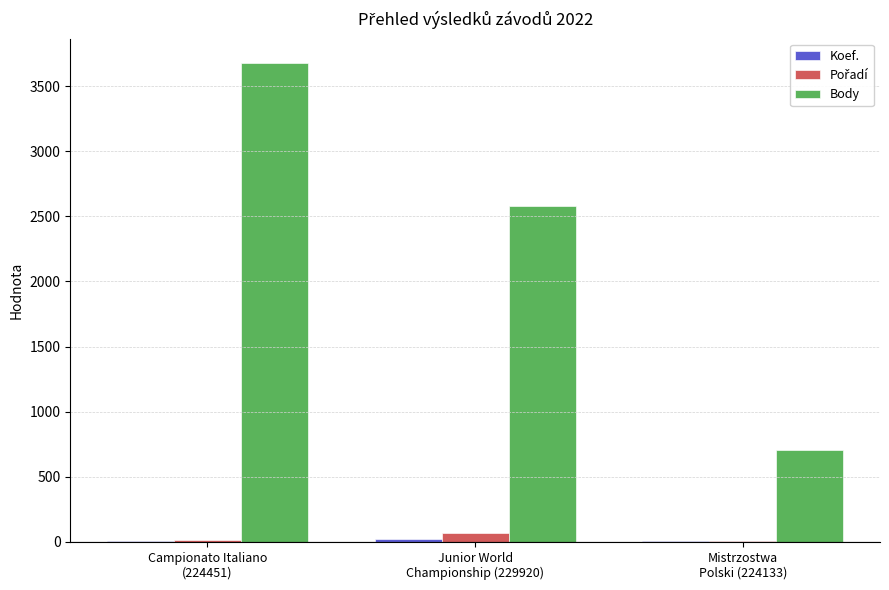

Between Junior World
Championship (229920) and Mistrzostwa
Polski (224133), which series saw the biggest shift?

Body